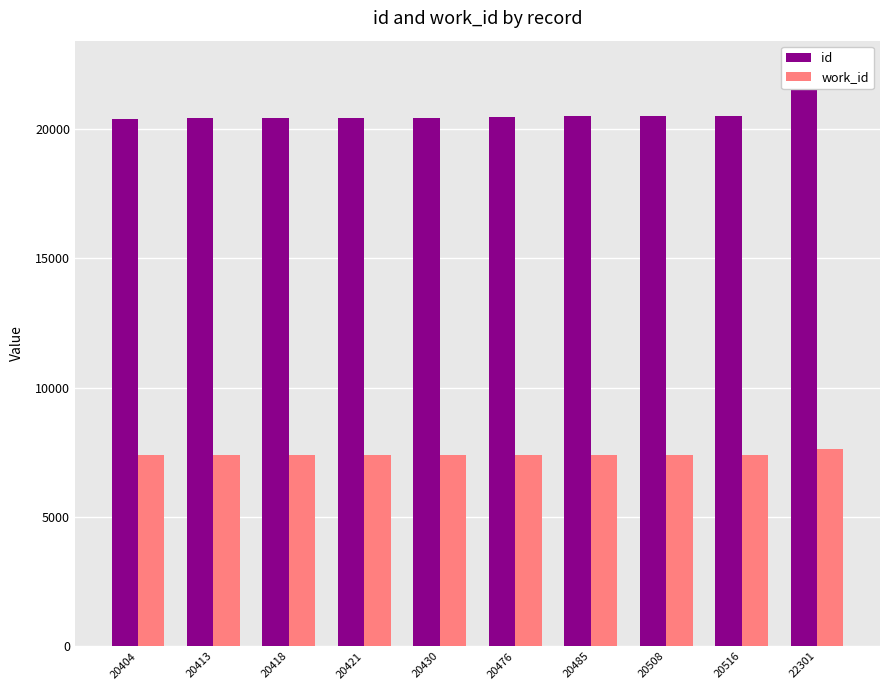

How many data points in id are less than 20476?

5